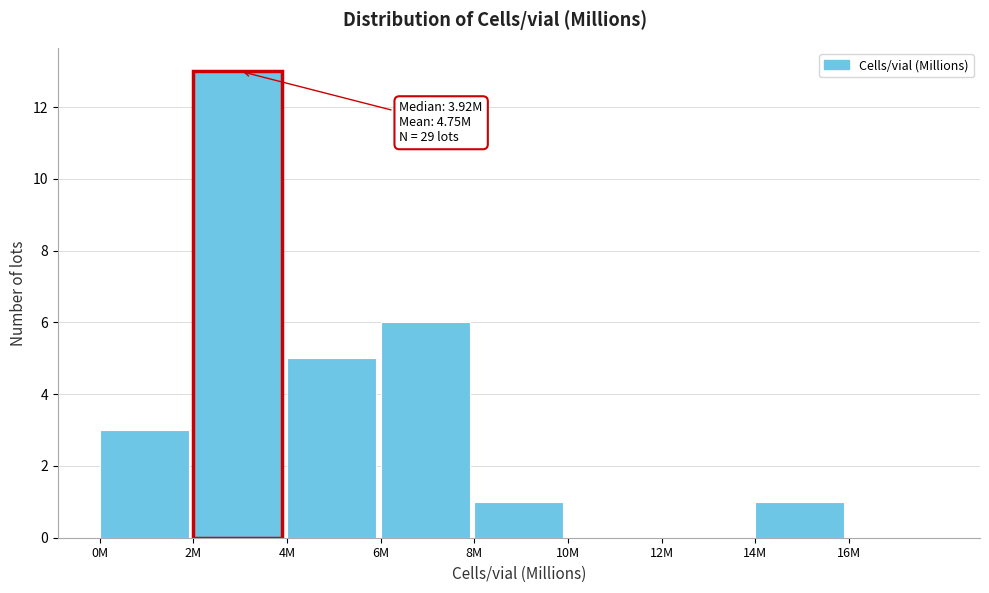

Reading right to left, extract all data points from this chart.

16M=0	14M=1	12M=0	10M=0	8M=1	6M=6	4M=5	2M=13	0M=3